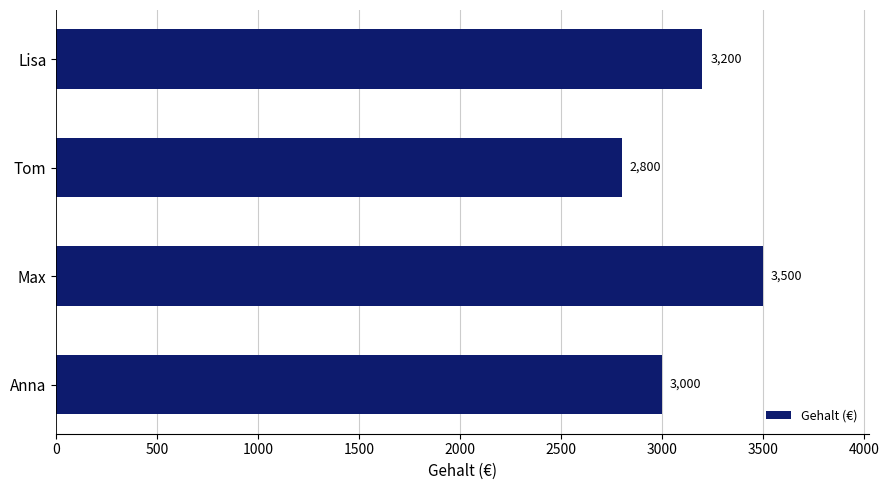

What is the difference between the values at Lisa and Anna?

200